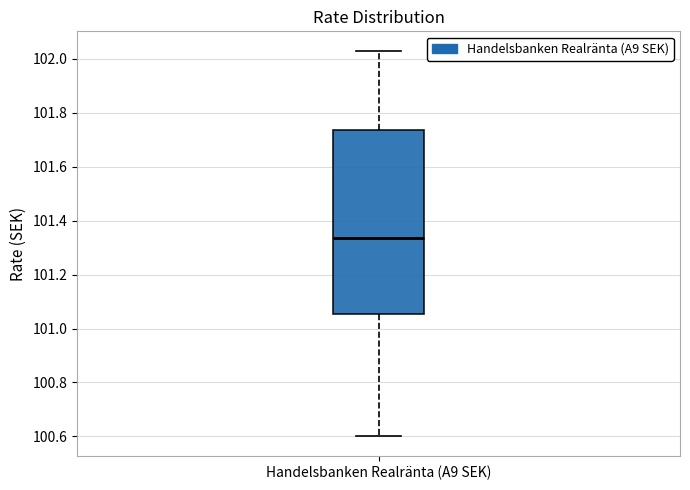

Transcribe this box plot: give where the median line is, the range the box spans, and where the two whiskers end, as read against the y-axis. The values are not printed on the chart, so give them approximately, as read against the axis.

median 101.34, box 101.06 to 101.74, whiskers 100.60 to 102.04